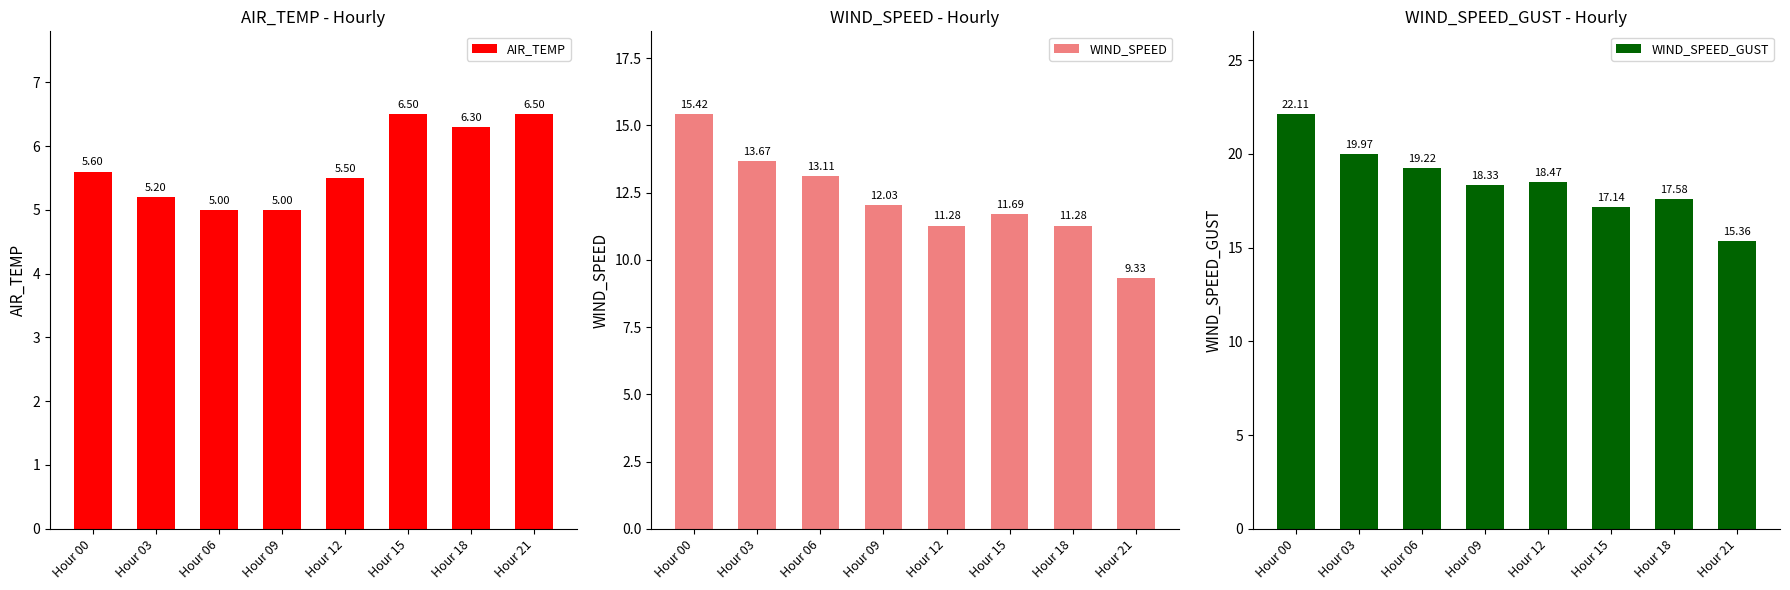

Reading left to right, extract all data points from this chart.

AIR_TEMP: 5.6	5.2	5.0	5.0	5.5	6.5	6.3	6.5
WIND_SPEED: 15.4	13.7	13.1	12.0	11.3	11.7	11.3	9.3
WIND_SPEED_GUST: 22.1	20.0	19.2	18.3	18.5	17.1	17.6	15.4